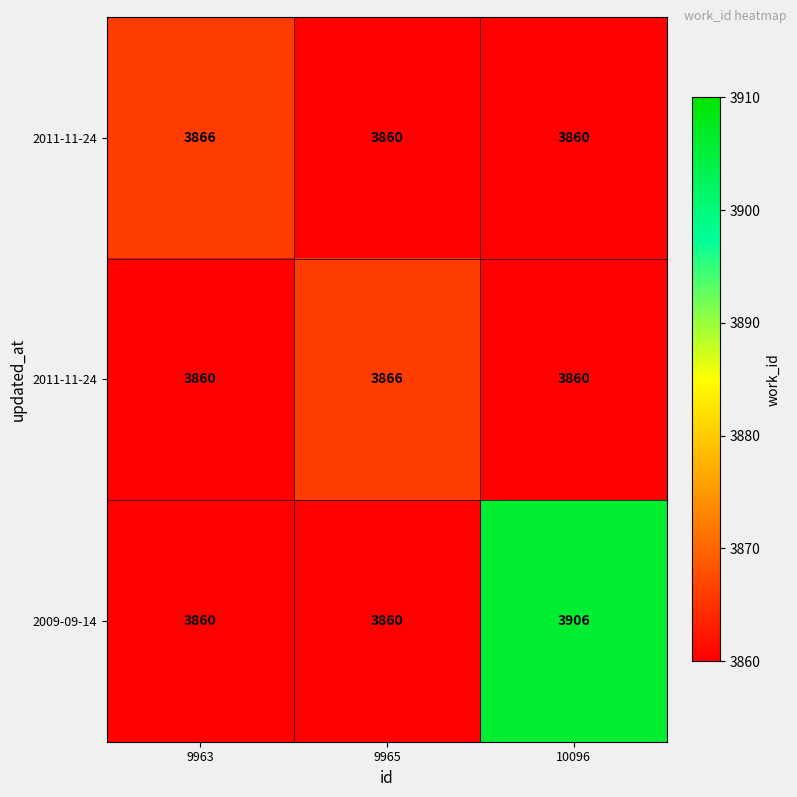

At how many categories does at least one series exceed 3899?

1